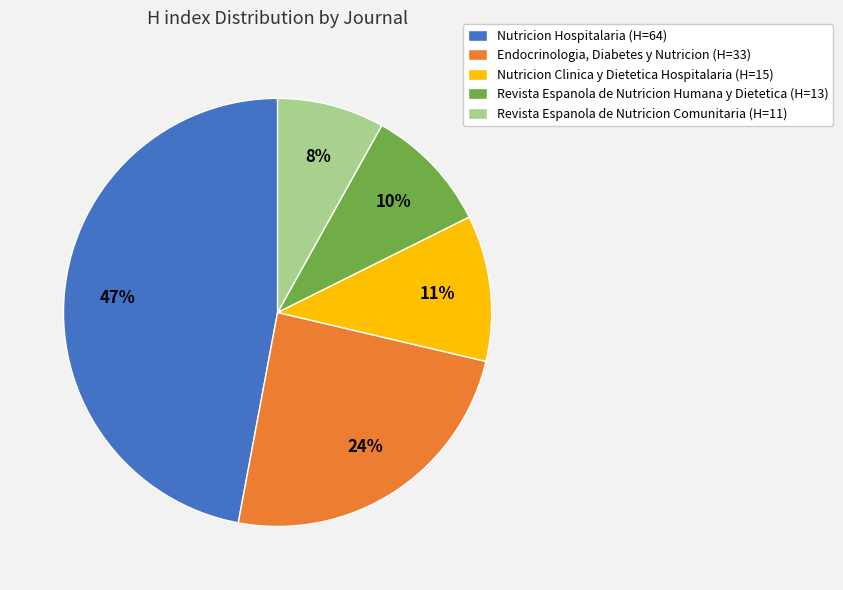

Rank the categories by value from highest to lowest.

Nutricion Hospitalaria, Endocrinologia, Diabetes y Nutricion, Nutricion Clinica y Dietetica Hospitalaria, Revista Espanola de Nutricion Humana y Dietetica, Revista Espanola de Nutricion Comunitaria